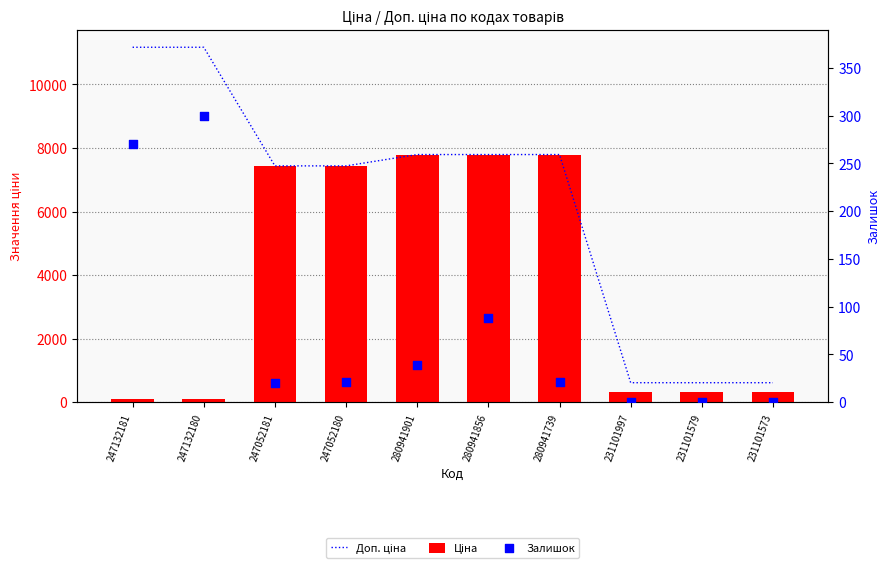

Which series has the widest spread of Y values?

Доп. ціна